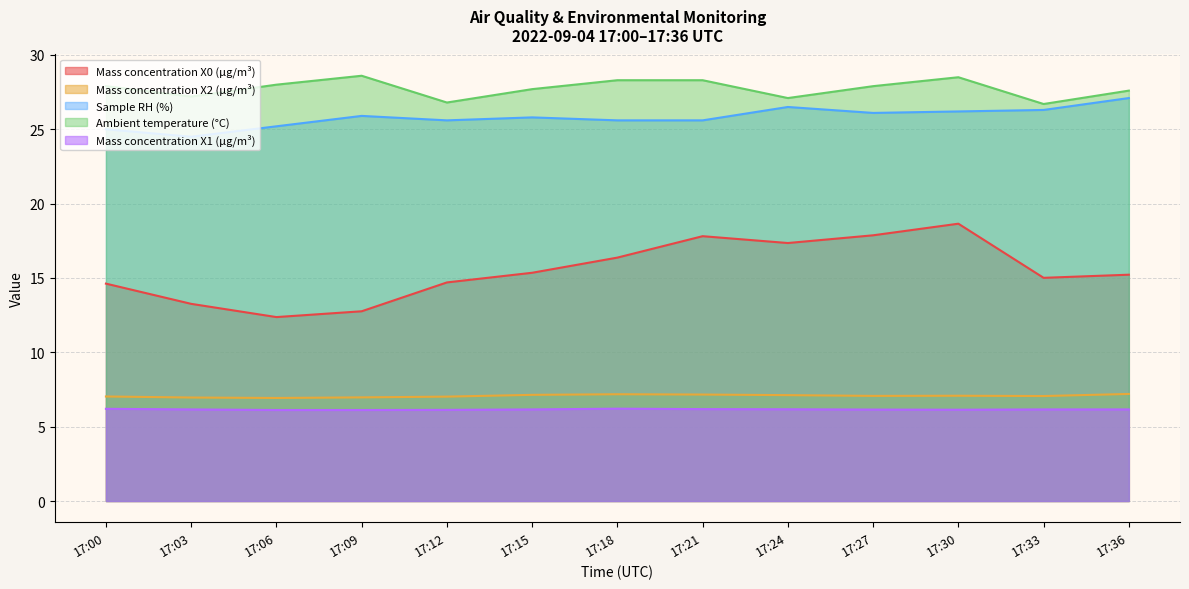

Which series has the largest range (max minus min)?

Mass concentration X0 (μg/m³)